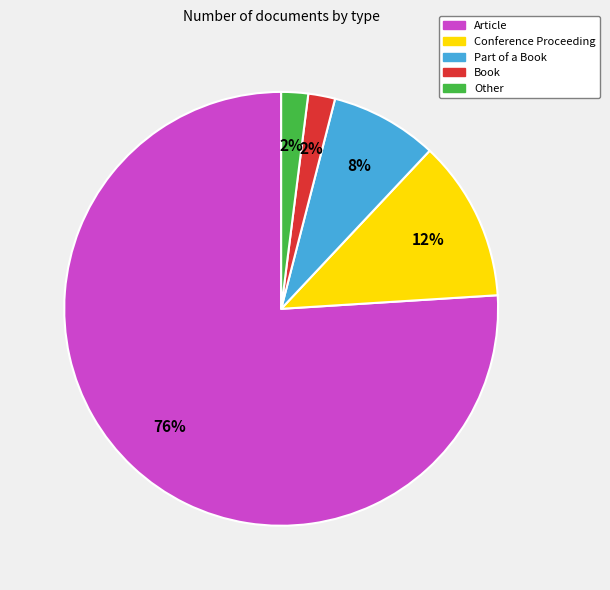

Between Conference Proceeding and Book, which is larger?

Conference Proceeding